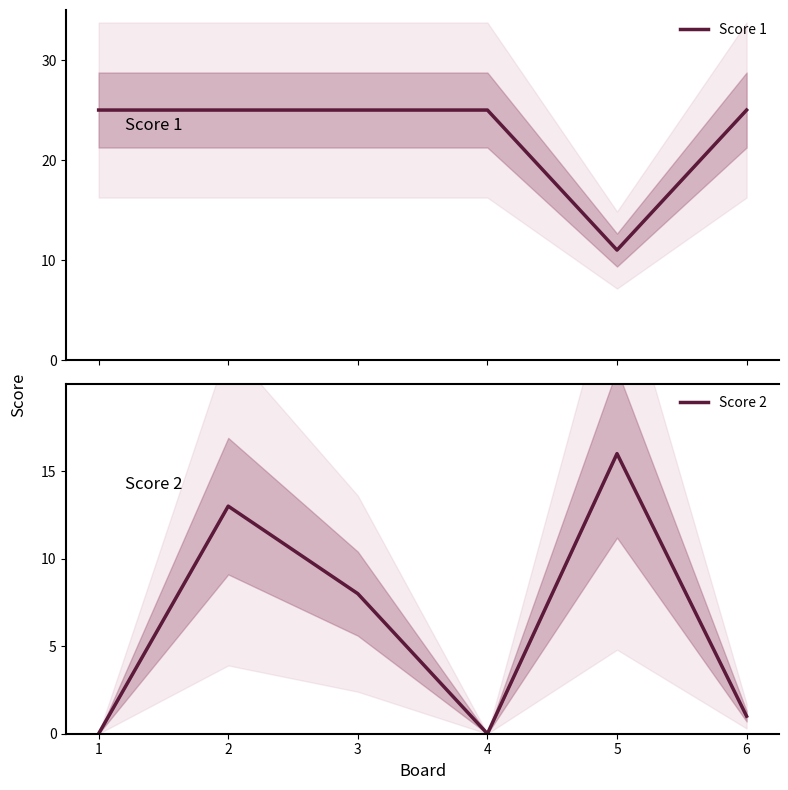

What is the average value of the Score 1 series?

23